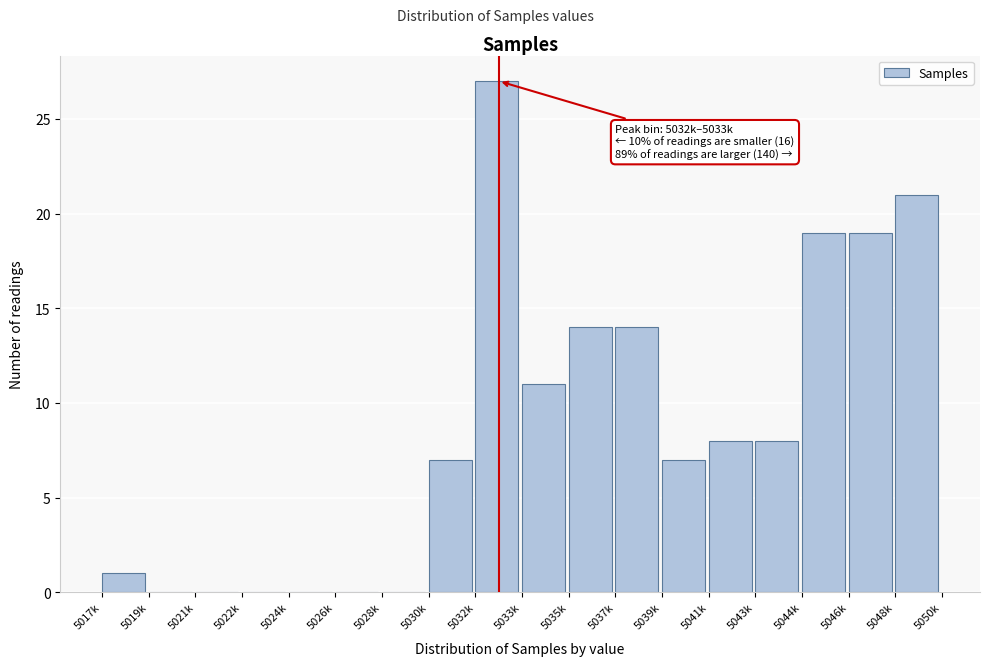

Reading right to left, list all the values displayed in this chart.

5048k=21	5046k=19	5044k=19	5043k=8	5041k=8	5039k=7	5037k=14	5035k=14	5033k=11	5032k=27	5030k=7	5028k=0	5026k=0	5024k=0	5022k=0	5021k=0	5019k=0	5017k=1